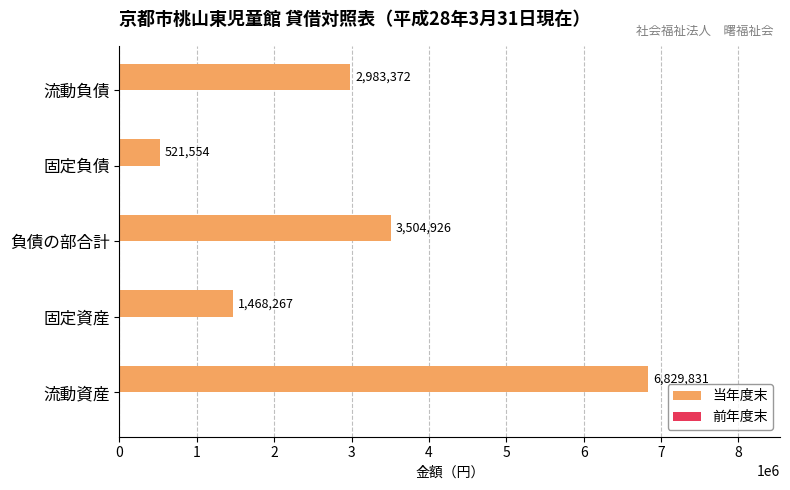

Reading bottom to top, transcribe all the data shown in this chart.

6829831	1468267	3504926	521554	2983372